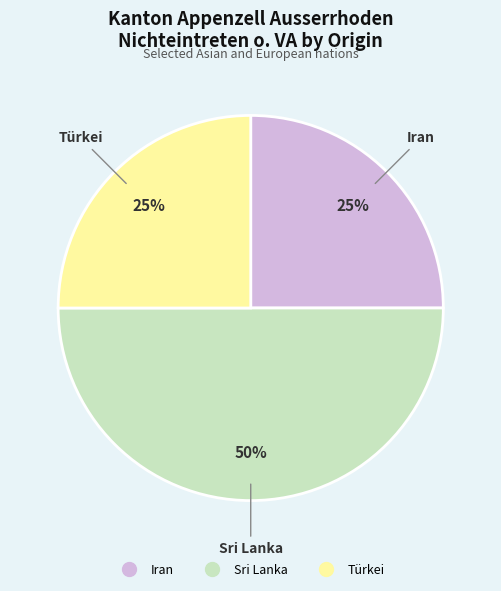

Does Türkei represent more than half of the total?

No